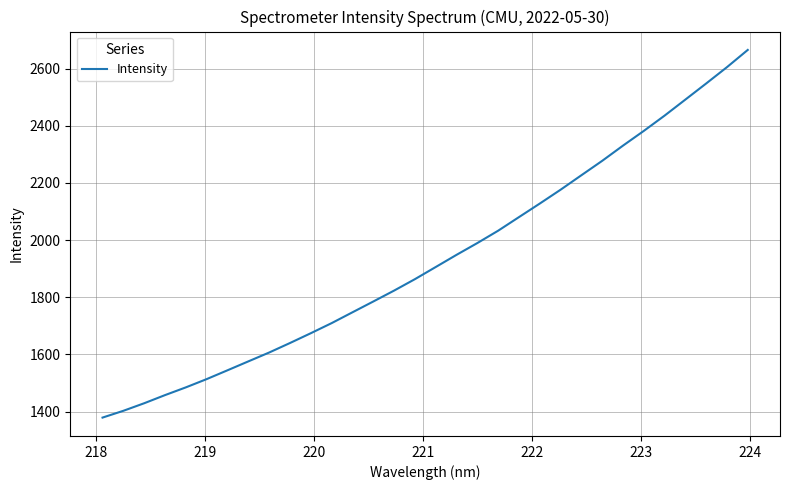

Is this an area chart (filled region under the line)?

No